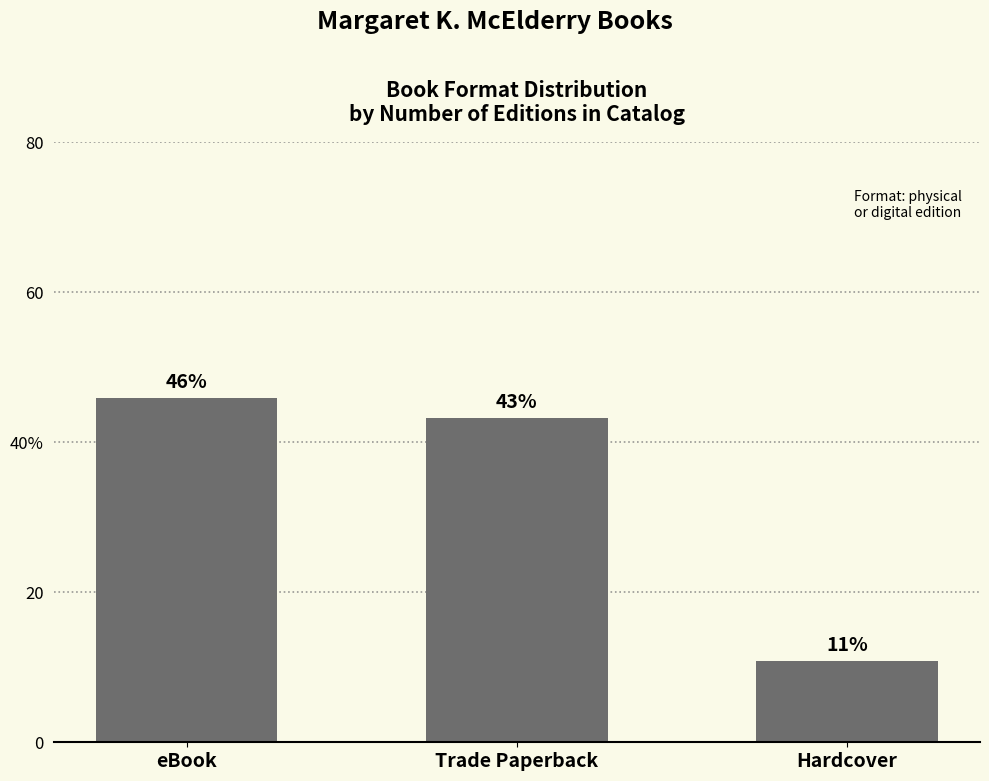

Rank the categories by value from highest to lowest.

eBook, Trade Paperback, Hardcover